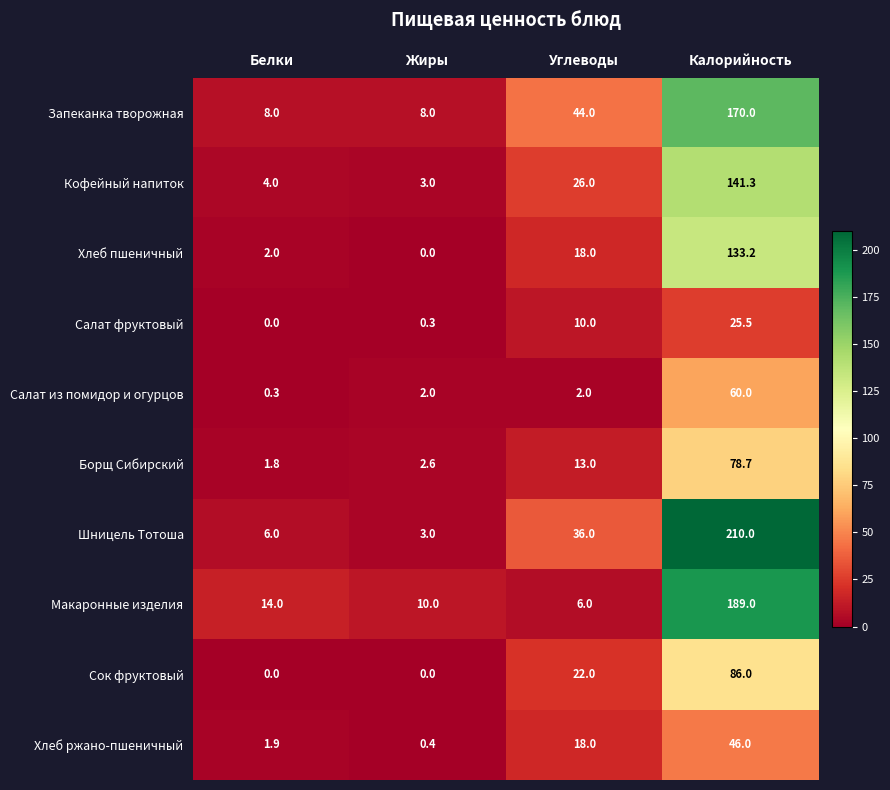

What is the difference between the Салат фруктовый values at Белки and Углеводы?

10.0